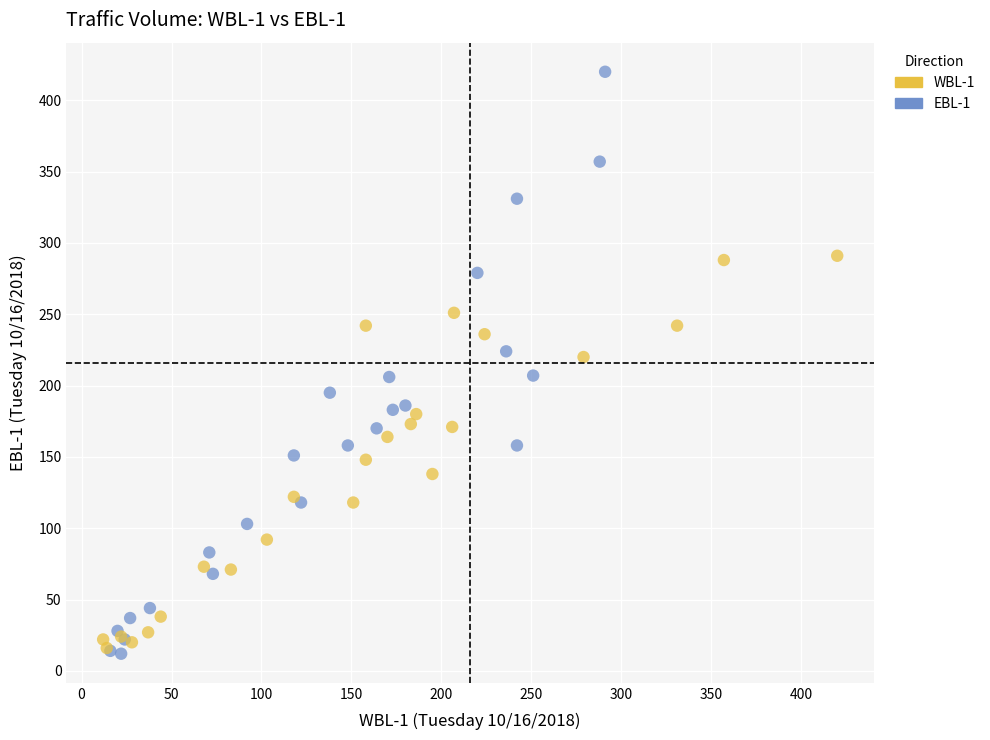

Which series reaches the maximum Y coordinate?

EBL-1